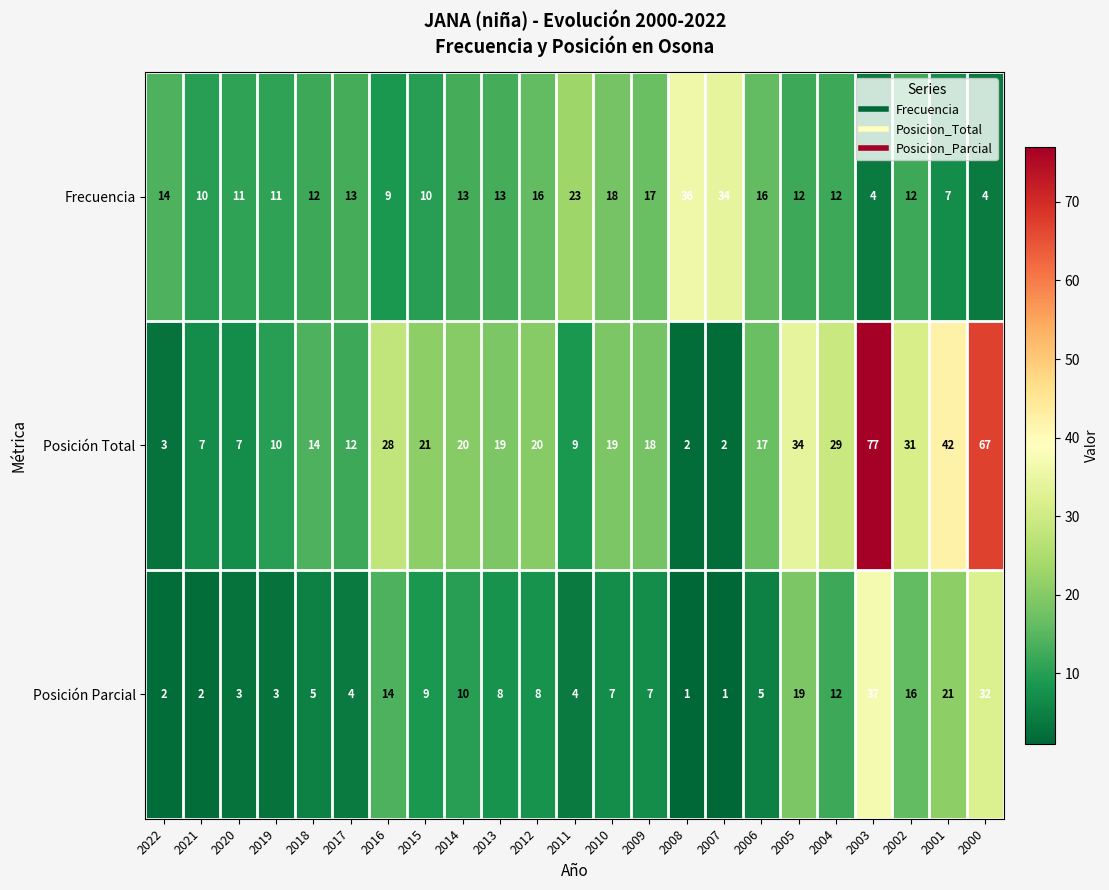

Which label corresponds to the largest value in the chart?

2003